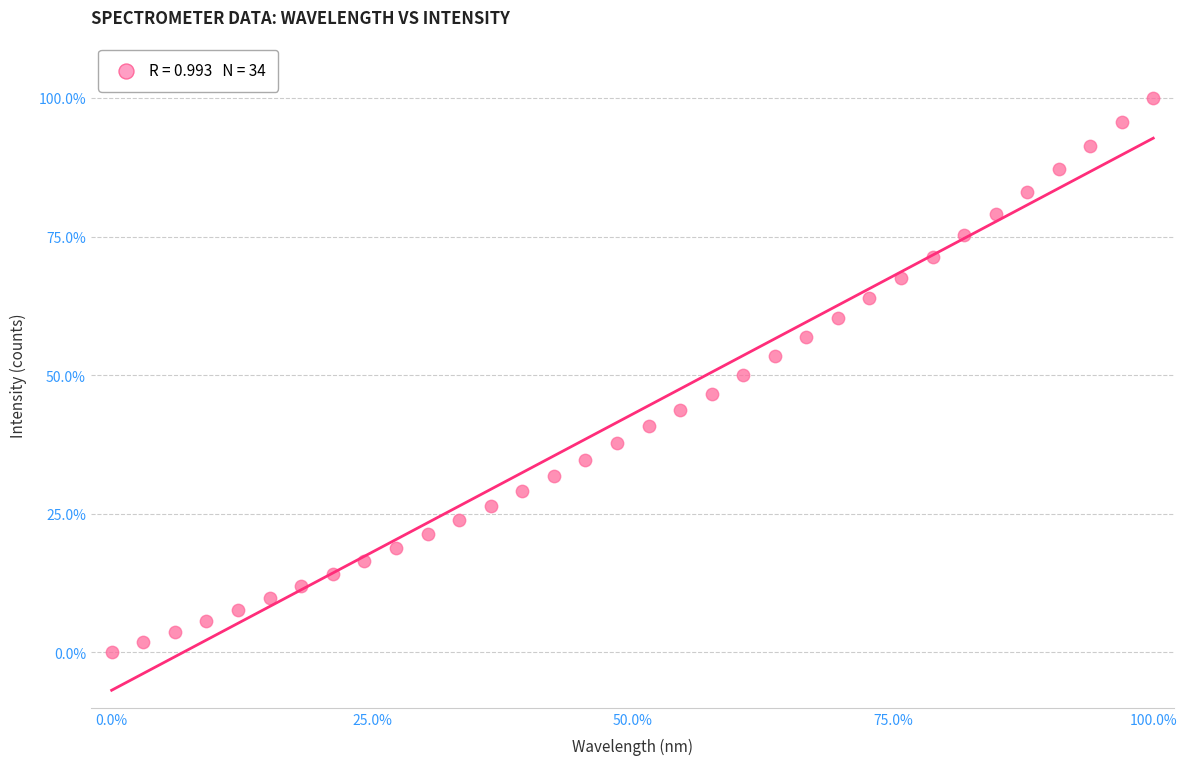

What is the range of X values (max minus min)?

100.0